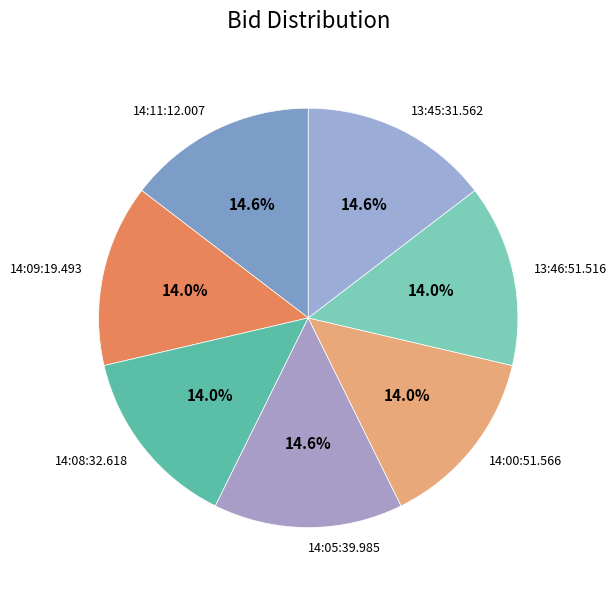

Which has a higher value, 14:09:19.493 or 14:05:39.985?

14:05:39.985